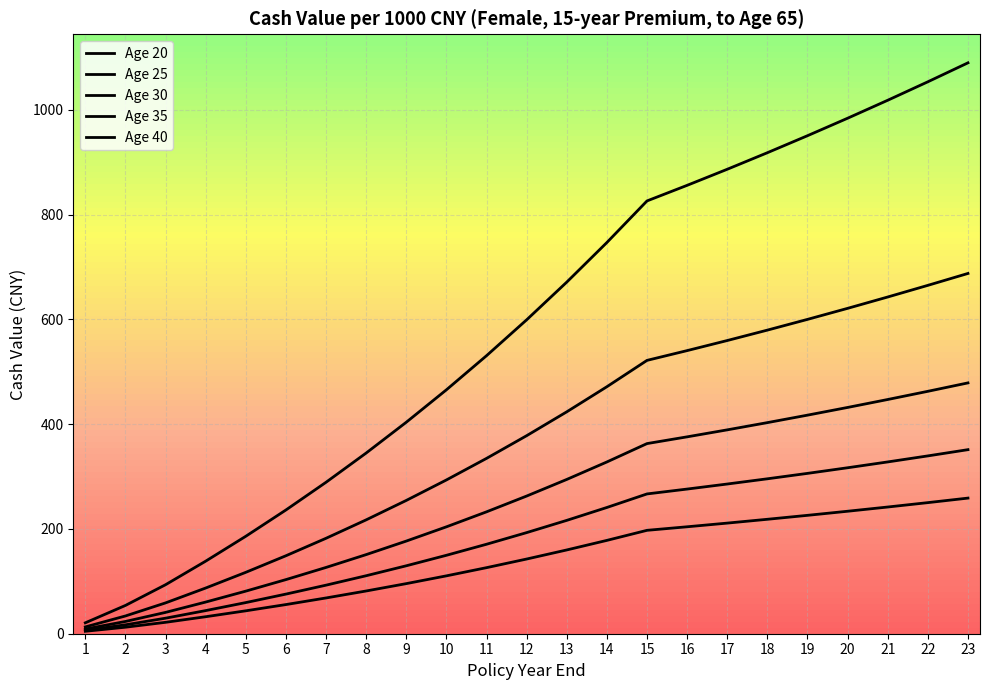

Is the value of Age 30 at 18 greater than the value of Age 20 at 18?

Yes